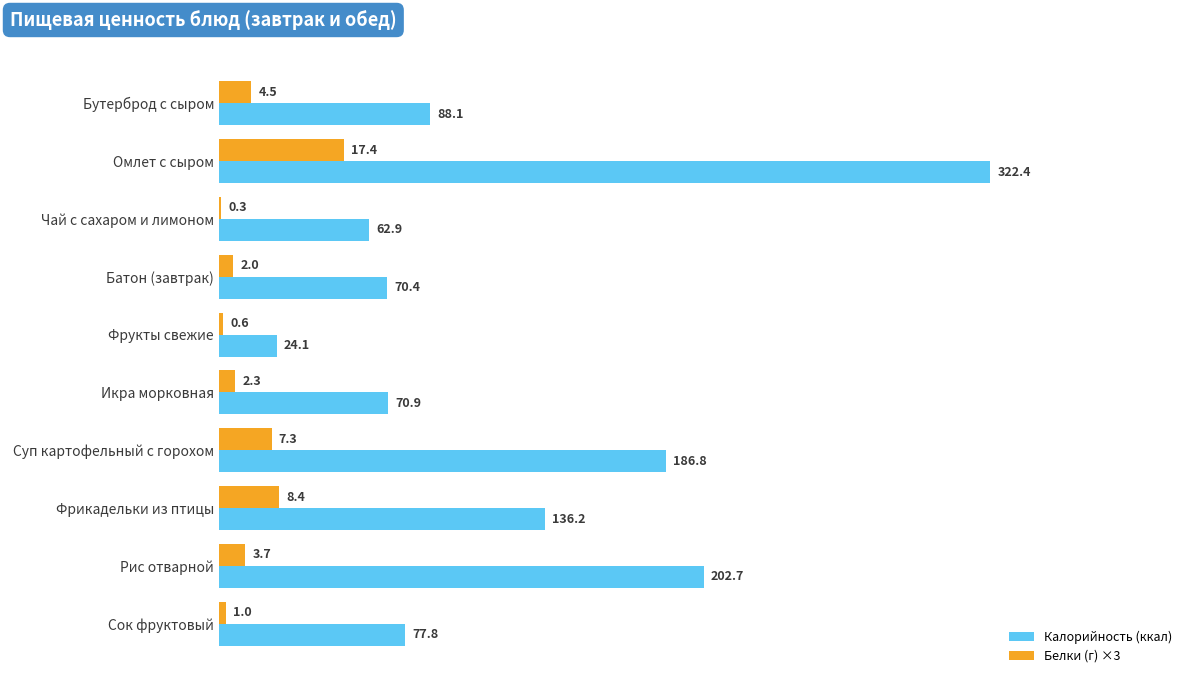

What is the sum of the Белки (г) ×3 values at Бутерброд с сыром and Суп картофельный с горохом?

35.5